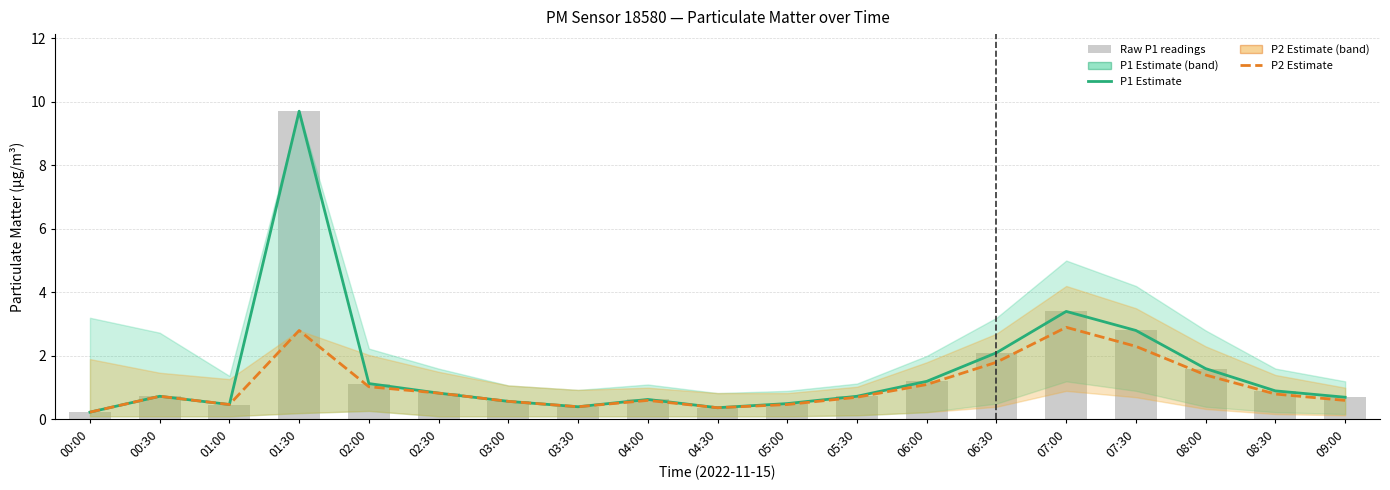

At which label is Raw P1 readings closest to 4?

07:00